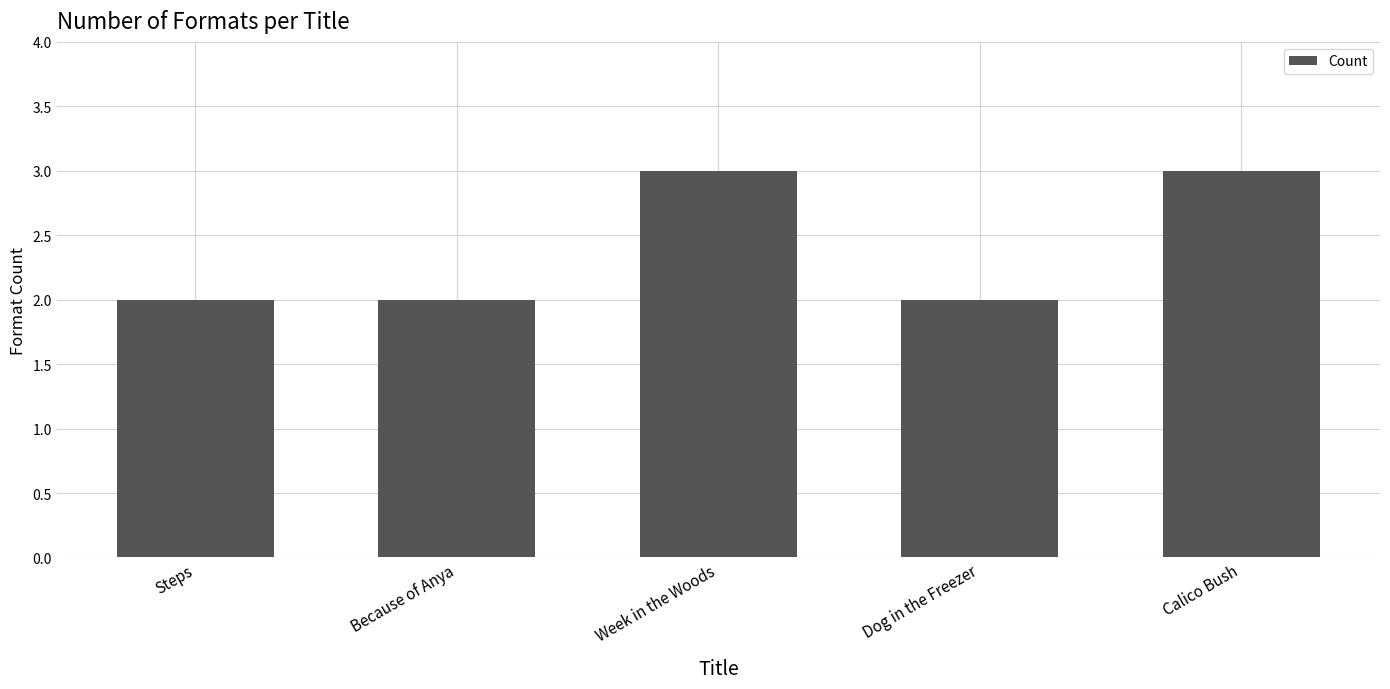

The value at Week in the Woods is 3. True or false?

True